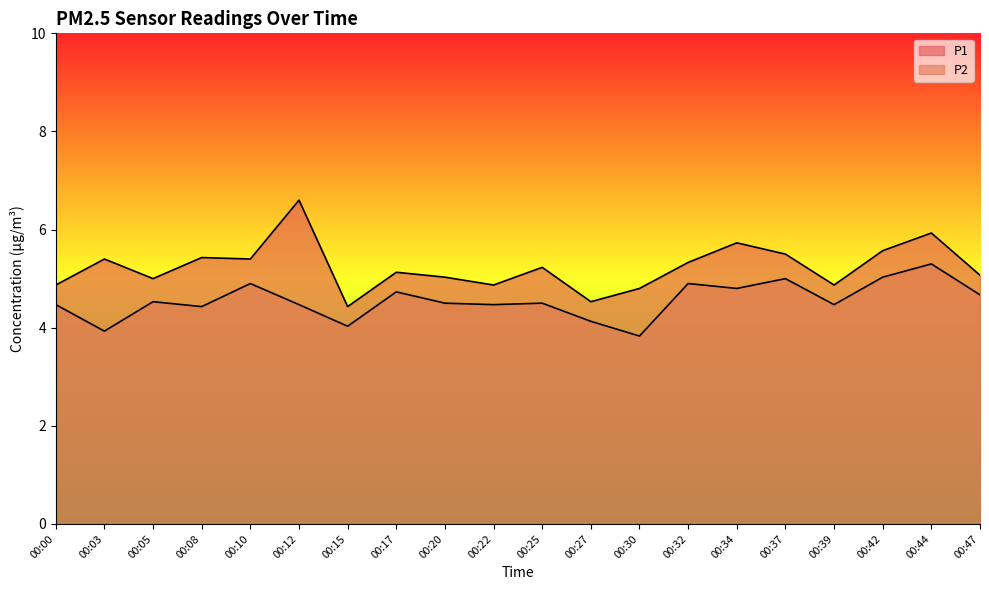

What is the sum of all P1 values?

104.7